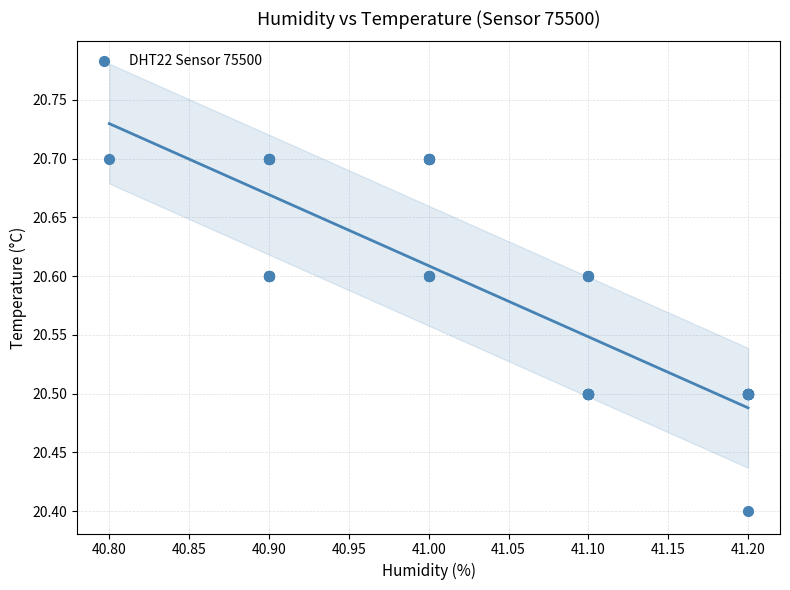

What Y value in the scatter plot is closest to 20?

20.4